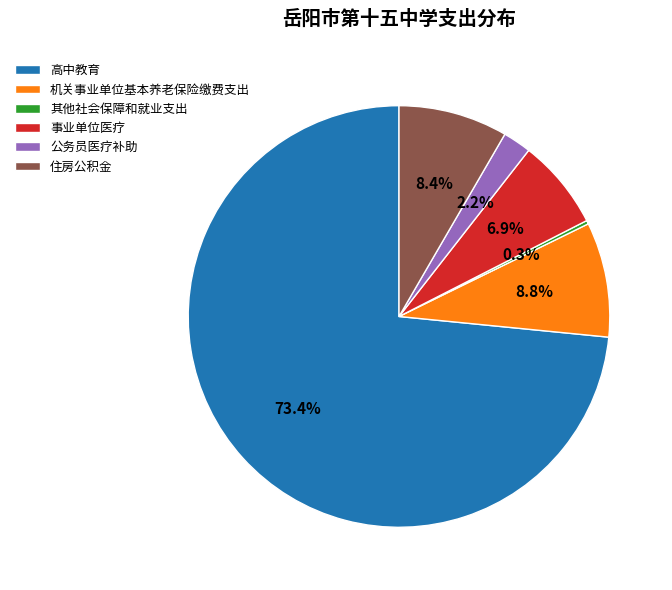

Which slice represents more than half of the pie?

高中教育